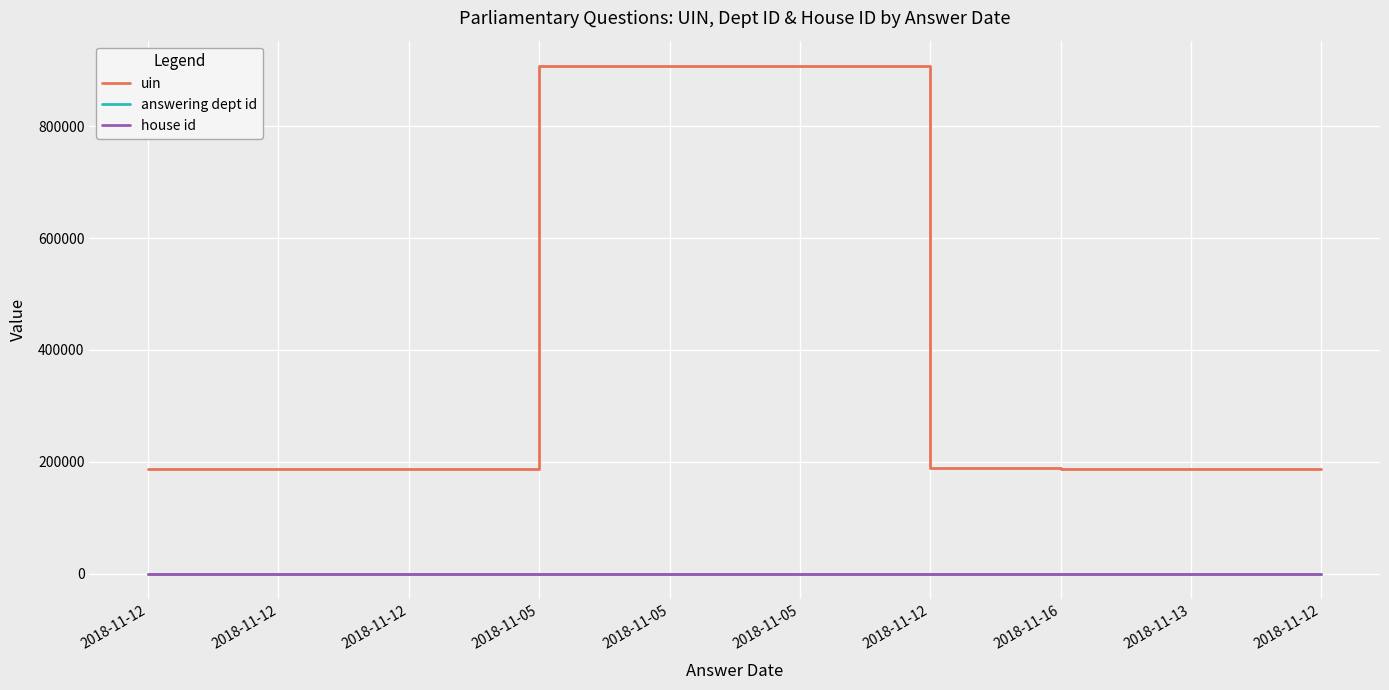

Does the chart have visible grid lines?

Yes